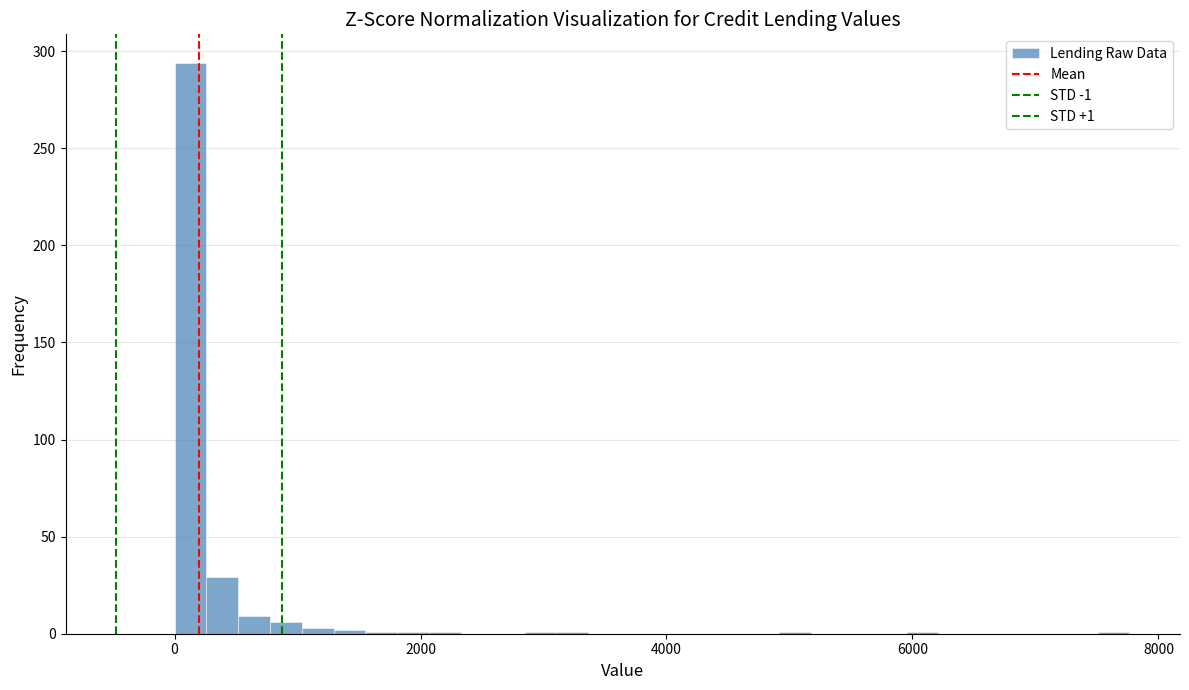

Read against the x-axis, roughly where is the centre of the tallest bar?

200